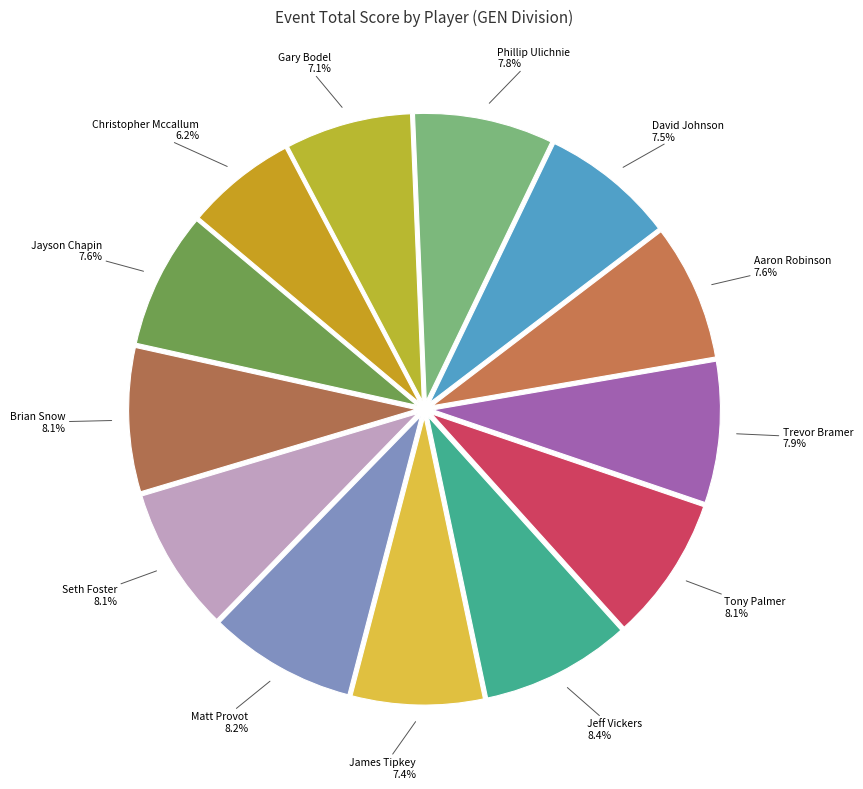

Approximately how many times larger is the value at Gary Bodel compared to Aaron Robinson?

0.9